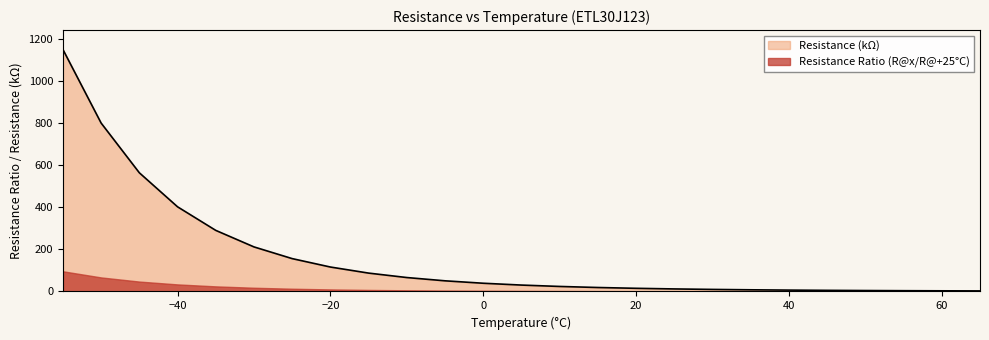

Rank the categories by value from lowest to highest.

65, 60, 55, 50, 45, 40, 35, 30, 25, 20, 15, 10, 5, 0, -5, -10, -15, -20, -25, -30, -35, -40, -45, -50, -55